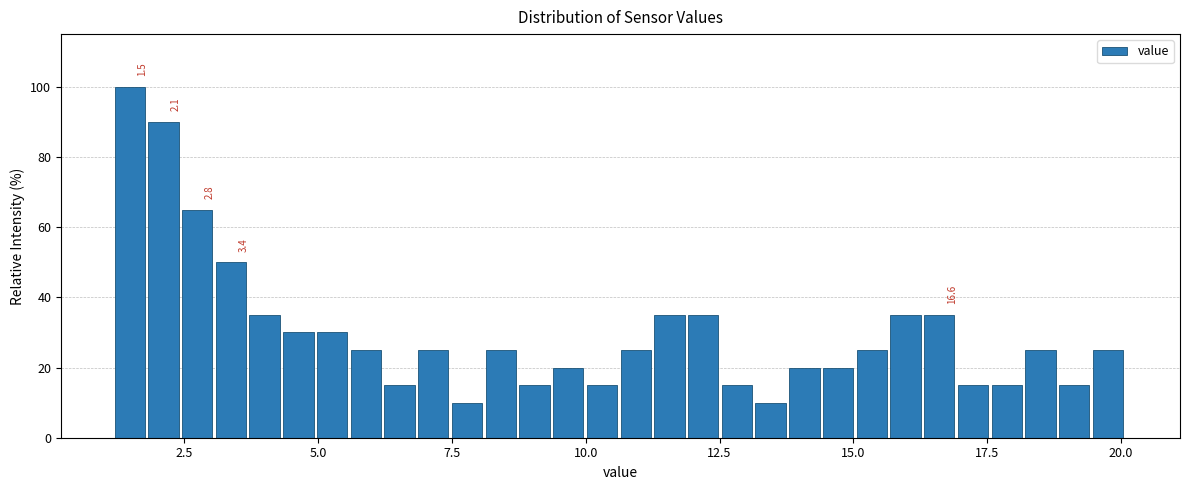

Around what value on the x-axis is the tallest bar? Give the approximate position of its centre, as read against the axis.

1.5